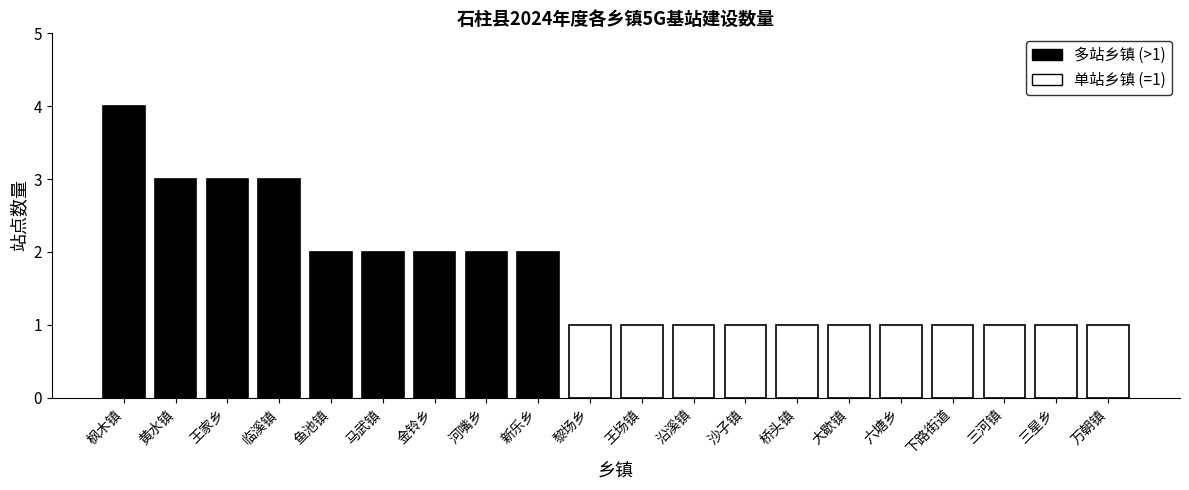

Is it true that the value at 王家乡 is 3?

True